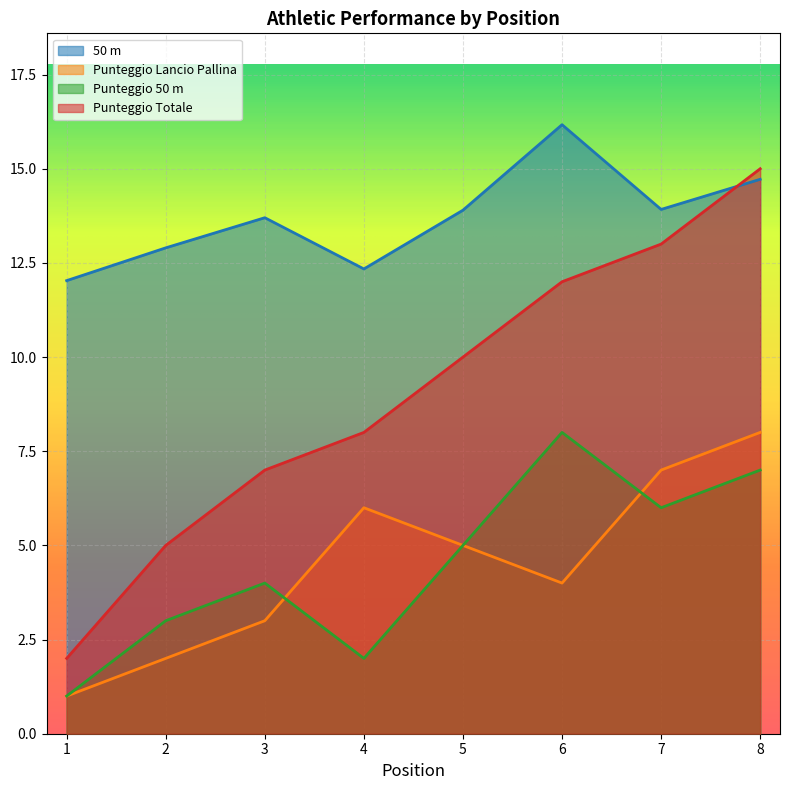

Rank the series by their maximum value, from highest to lowest.

50 m, Punteggio Totale, Punteggio Lancio Pallina, Punteggio 50 m